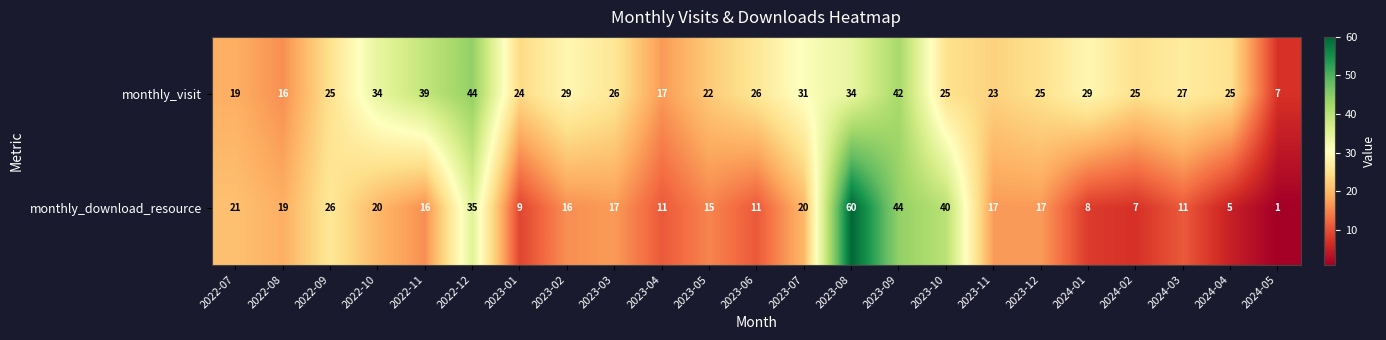

At which category is the sum across all series the highest?

2023-08